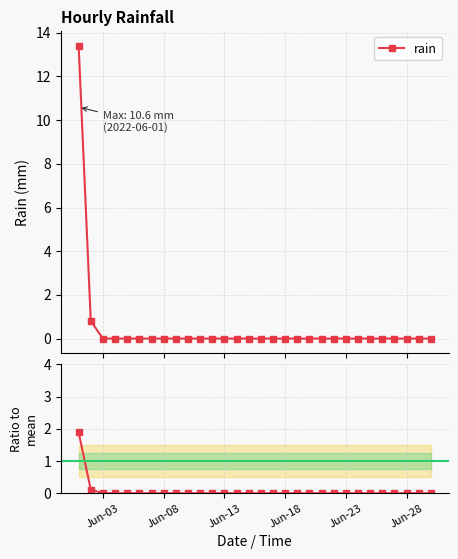

What is the maximum value for rain?

13.4